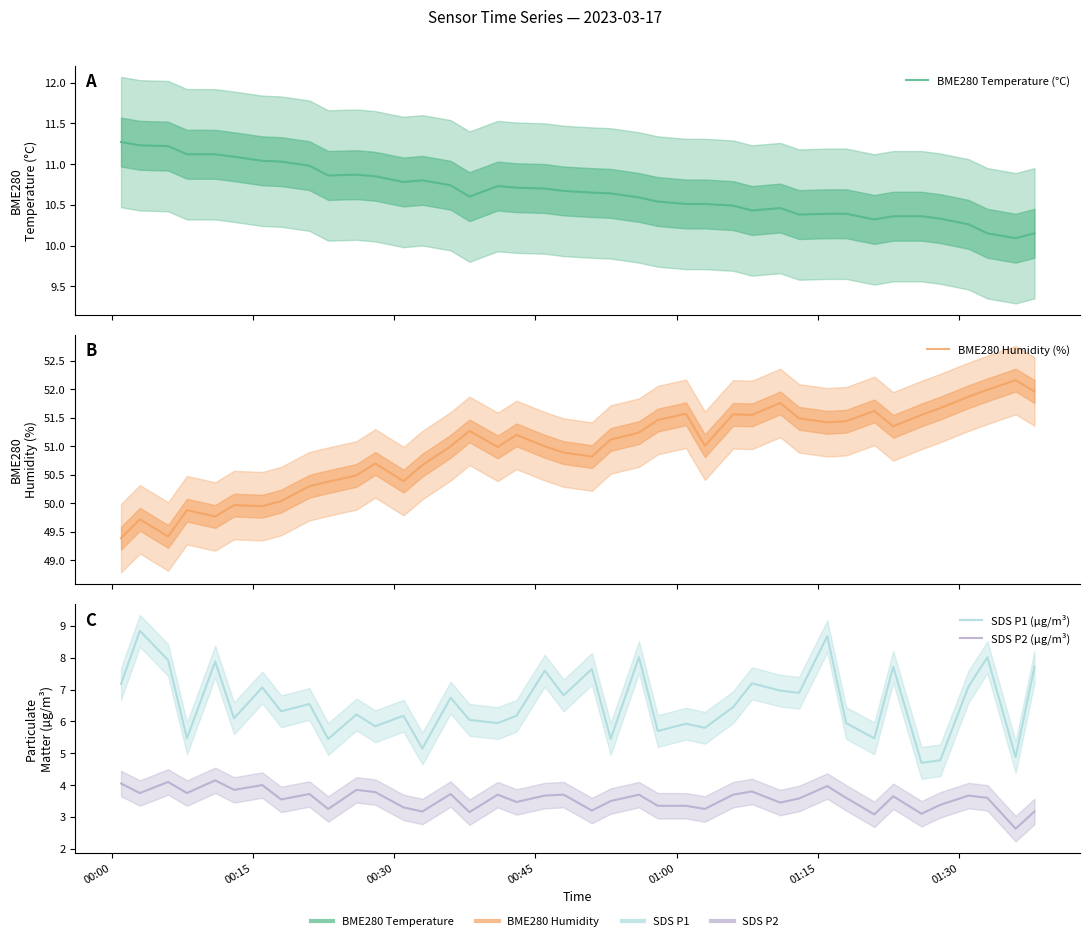

The SDS P1 (µg/m³) series shows 3.5 at 9. True or false?

False